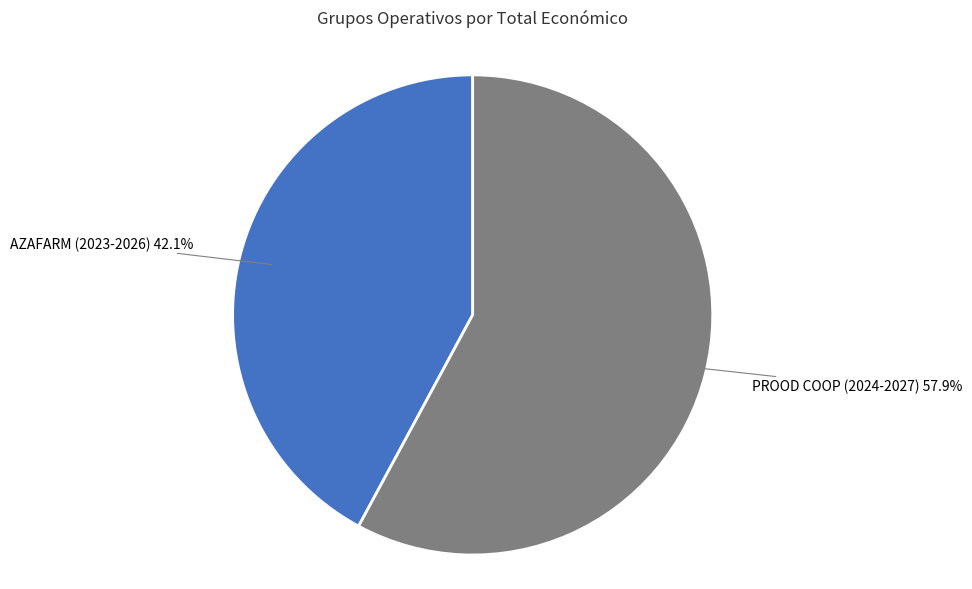

Combined, what portion of the pie is AZAFARM (2023-2026) and PROOD COOP (2024-2027)?

100.0%